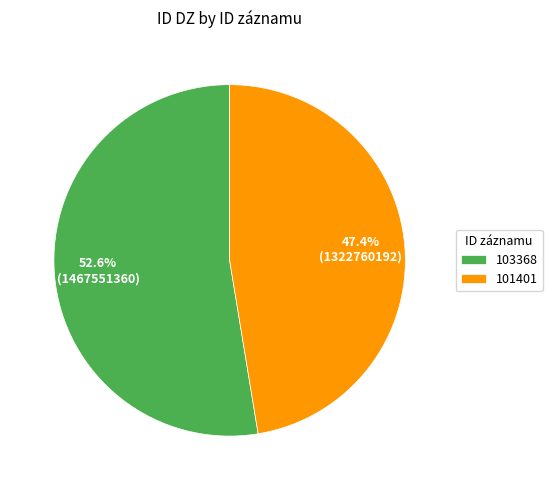

How many segments does this pie chart have?

2